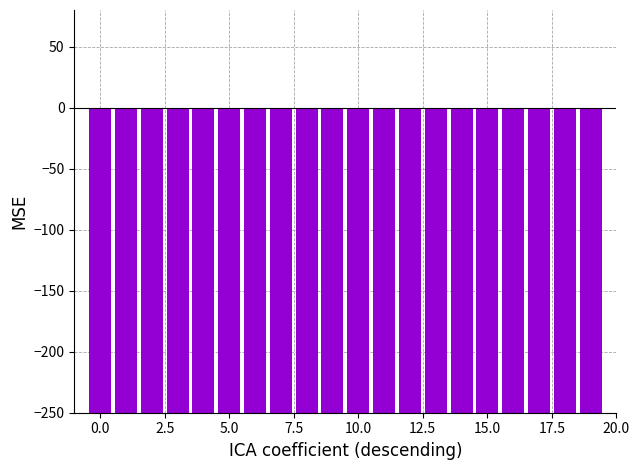

Between 5.0 and 11, which is larger?

5.0